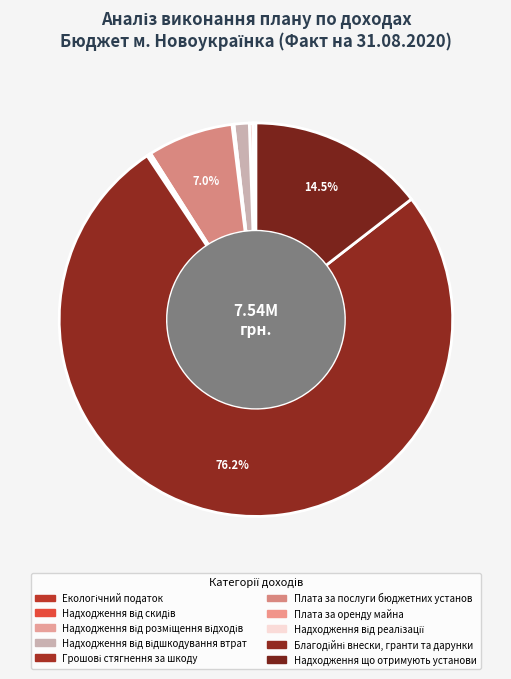

The Надходження від скидів slice represents 0% of the pie. True or false?

True